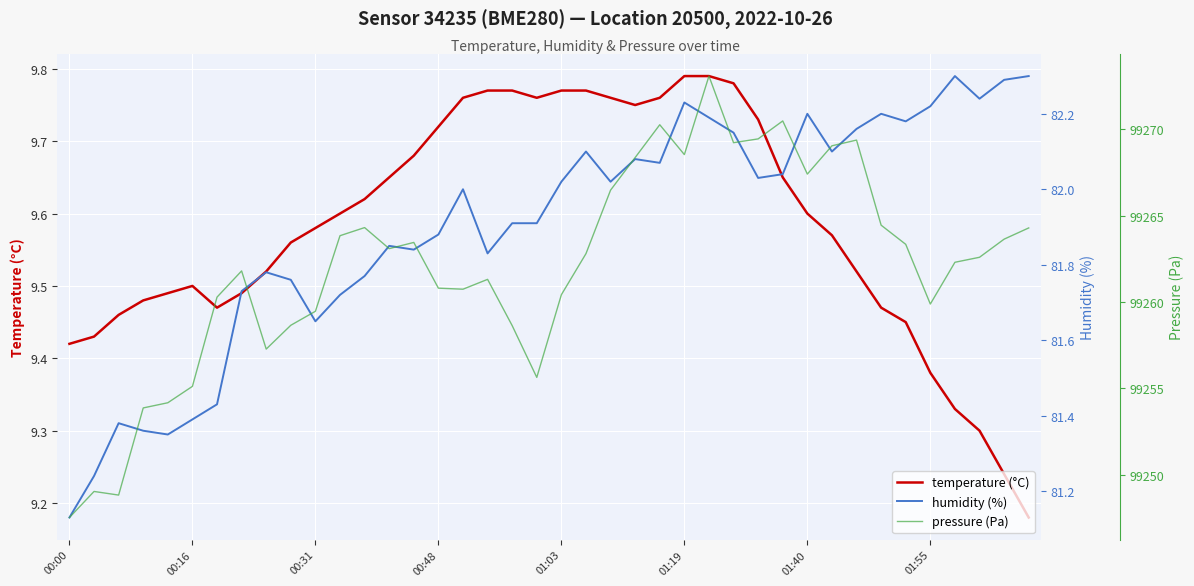

Between 31 and 33, which series saw the biggest shift?

pressure (Pa)